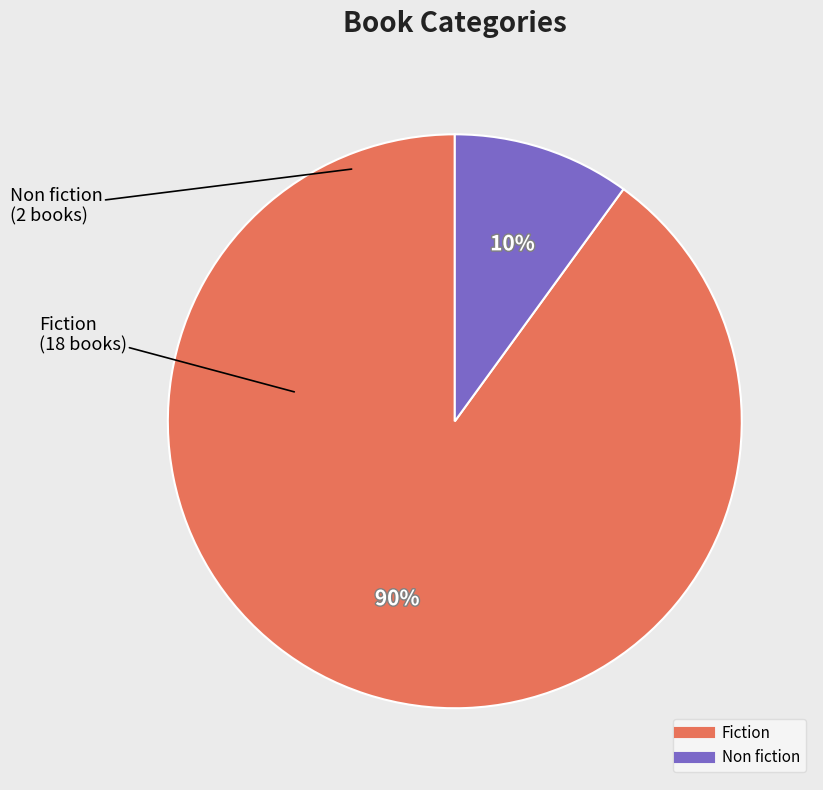

How many slices are in this pie chart?

2